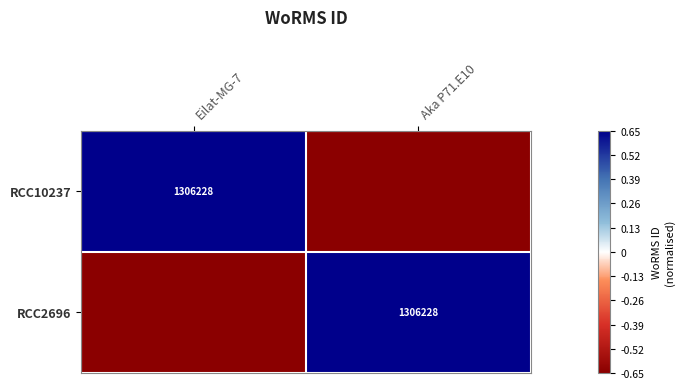

What is the difference between the highest and lowest values at Eilat-MG-7?

1.3